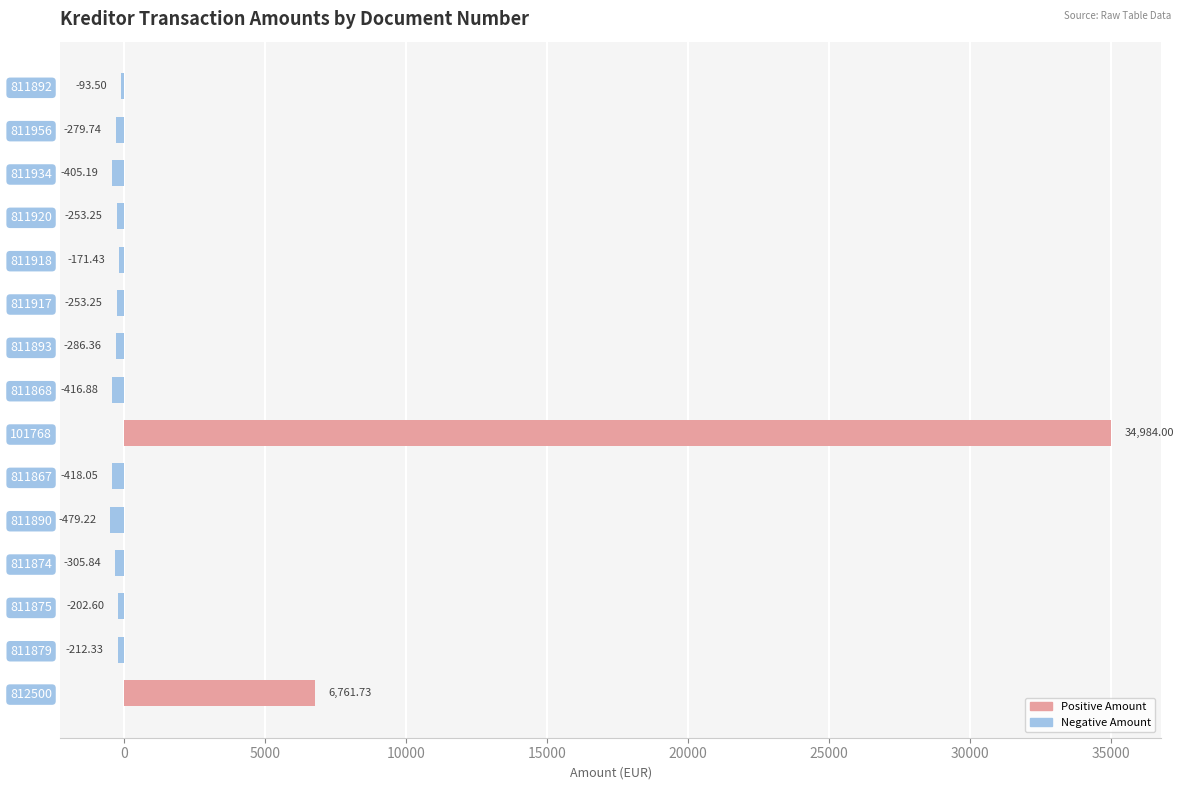

What is the change in value from 811875 to 811956?

-77.1